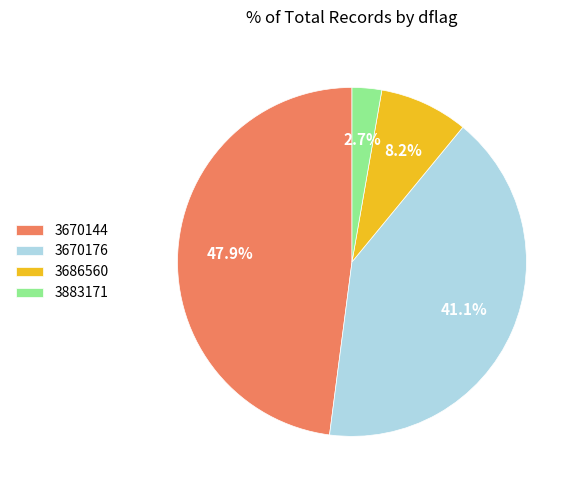

To the nearest percent, what is the average slice percentage?

25%